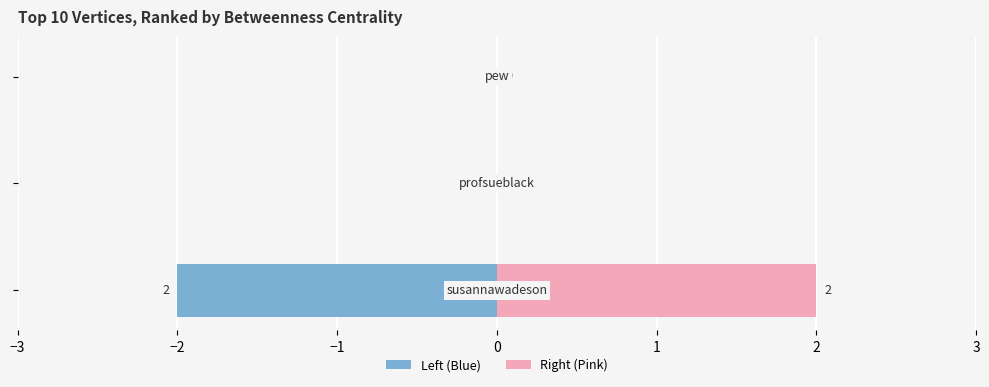

Count the number of values greater than 0.

1